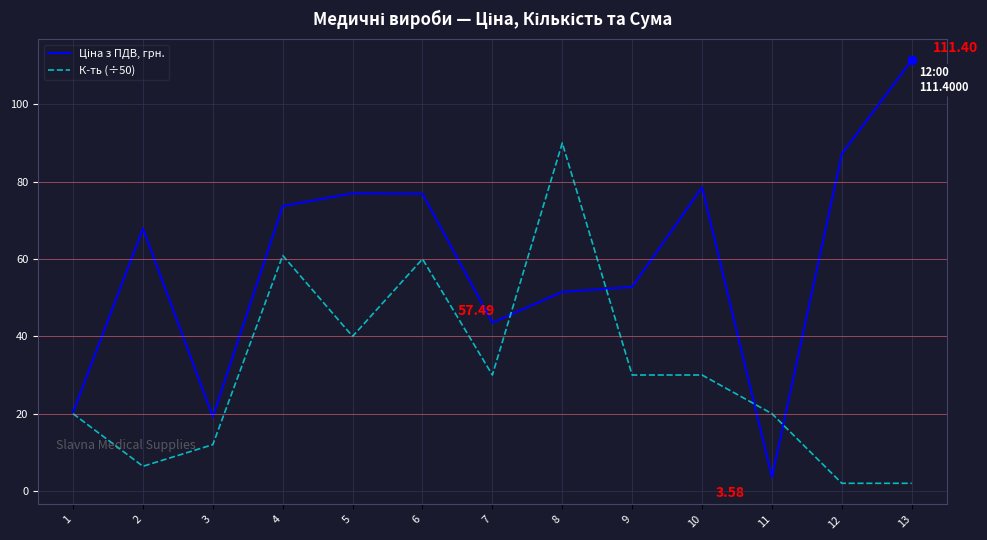

Which series changed the most between 2 and 6?

К-ть (÷50)